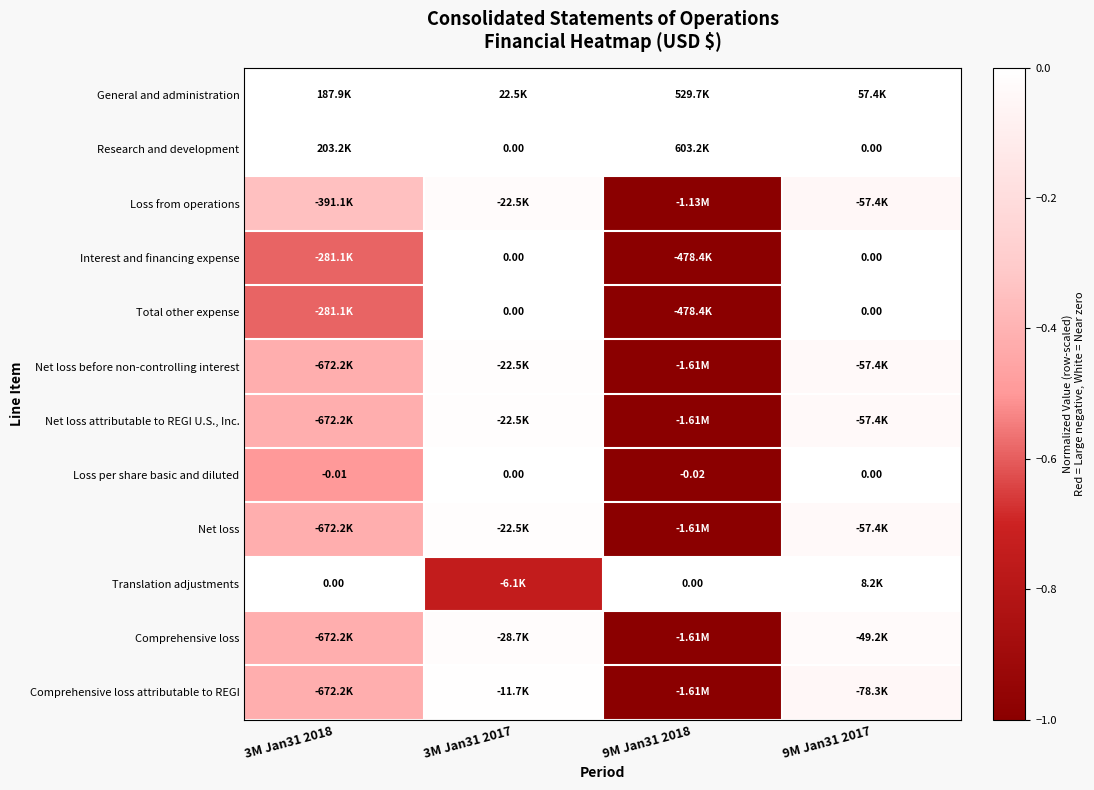

List the labels in order of Comprehensive loss attributable to REGI value, smallest first.

9M Jan31 2018, 3M Jan31 2018, 9M Jan31 2017, 3M Jan31 2017